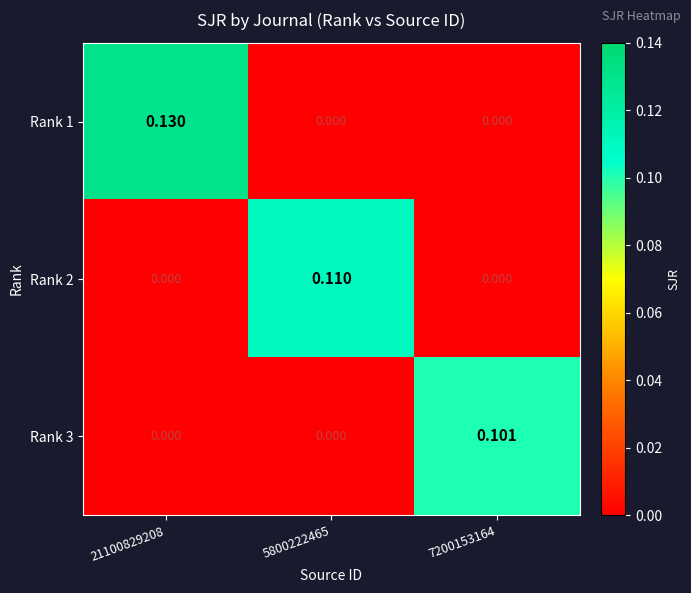

List the series in order of their overall mean, lowest first.

Rank 3, Rank 2, Rank 1